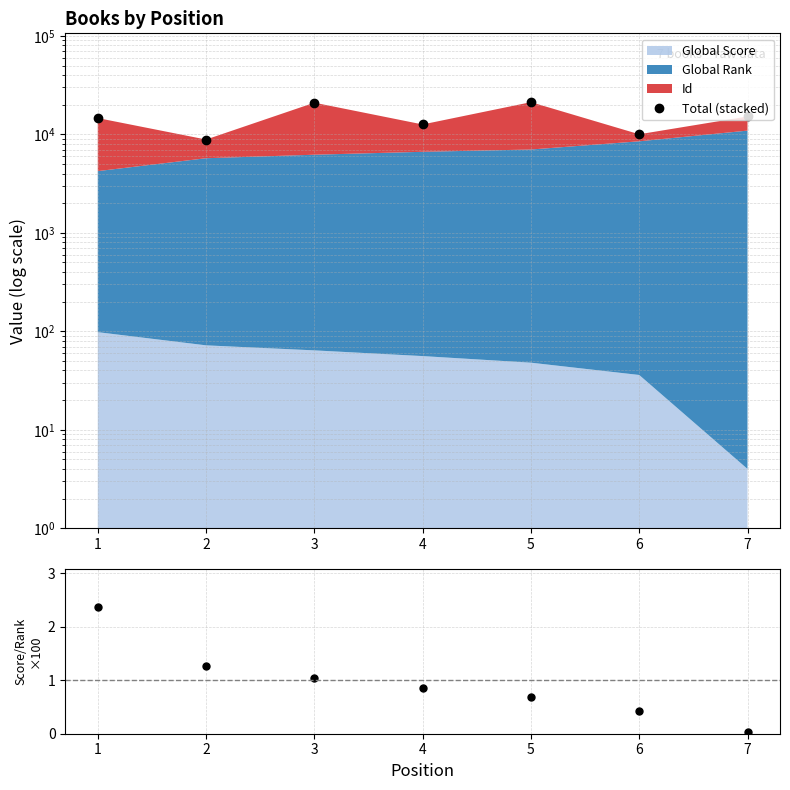

The value of Total (stacked) at 4 is 9752.5. True or false?

False